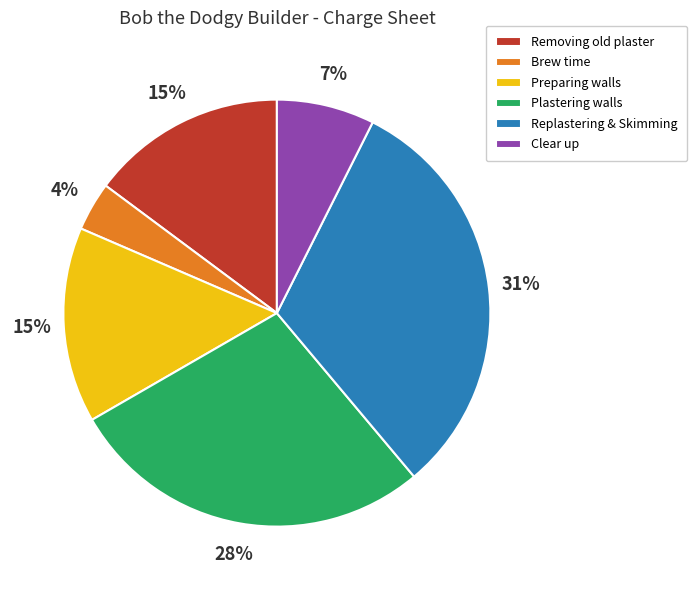

What is the ratio of the value at Clear up to the value at Preparing walls?

0.5